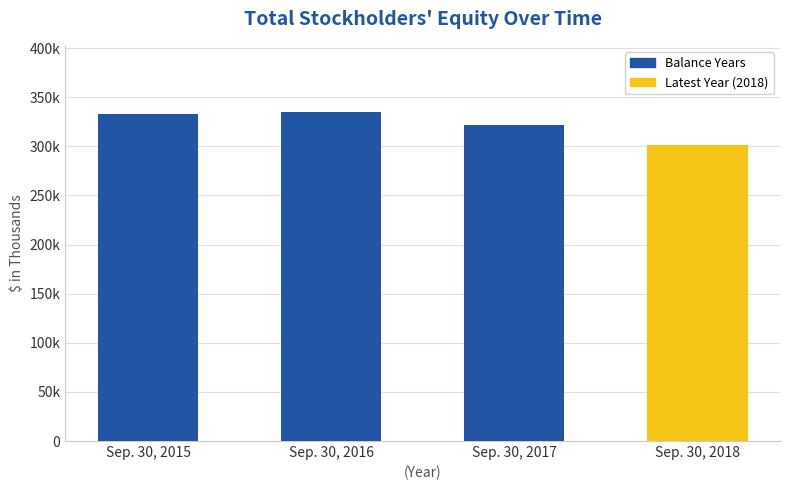

Count the number of data series in this chart.

1